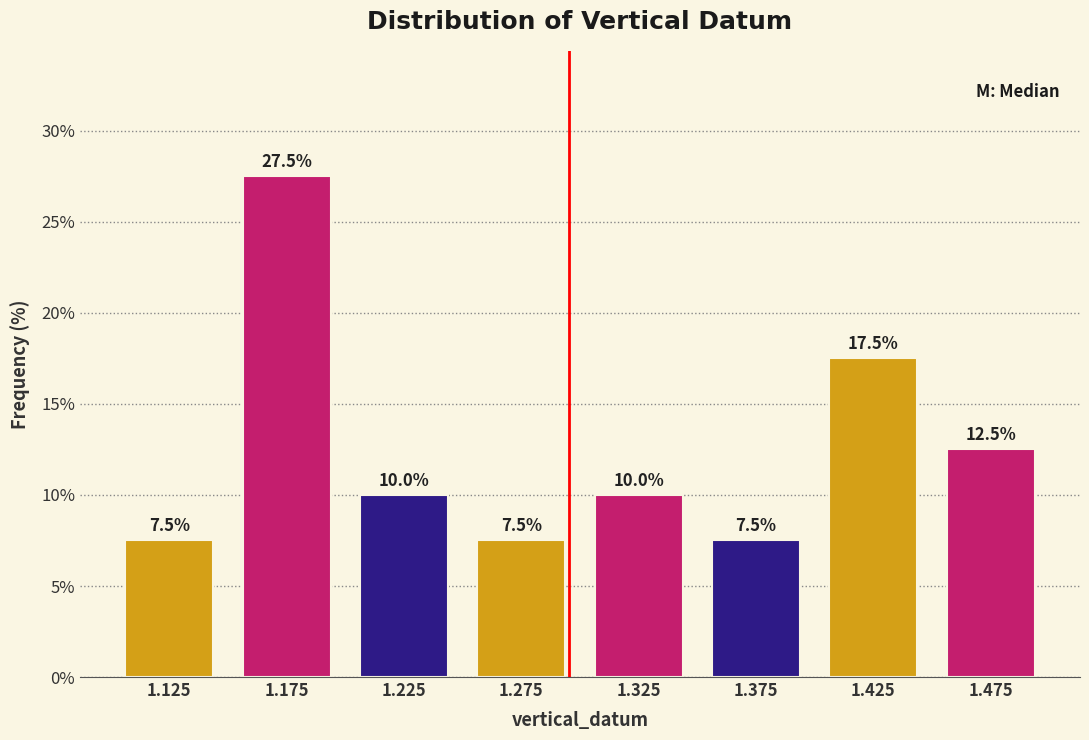

How tall is the bar that spans 1.20 to 1.25 on the x-axis?

10.0